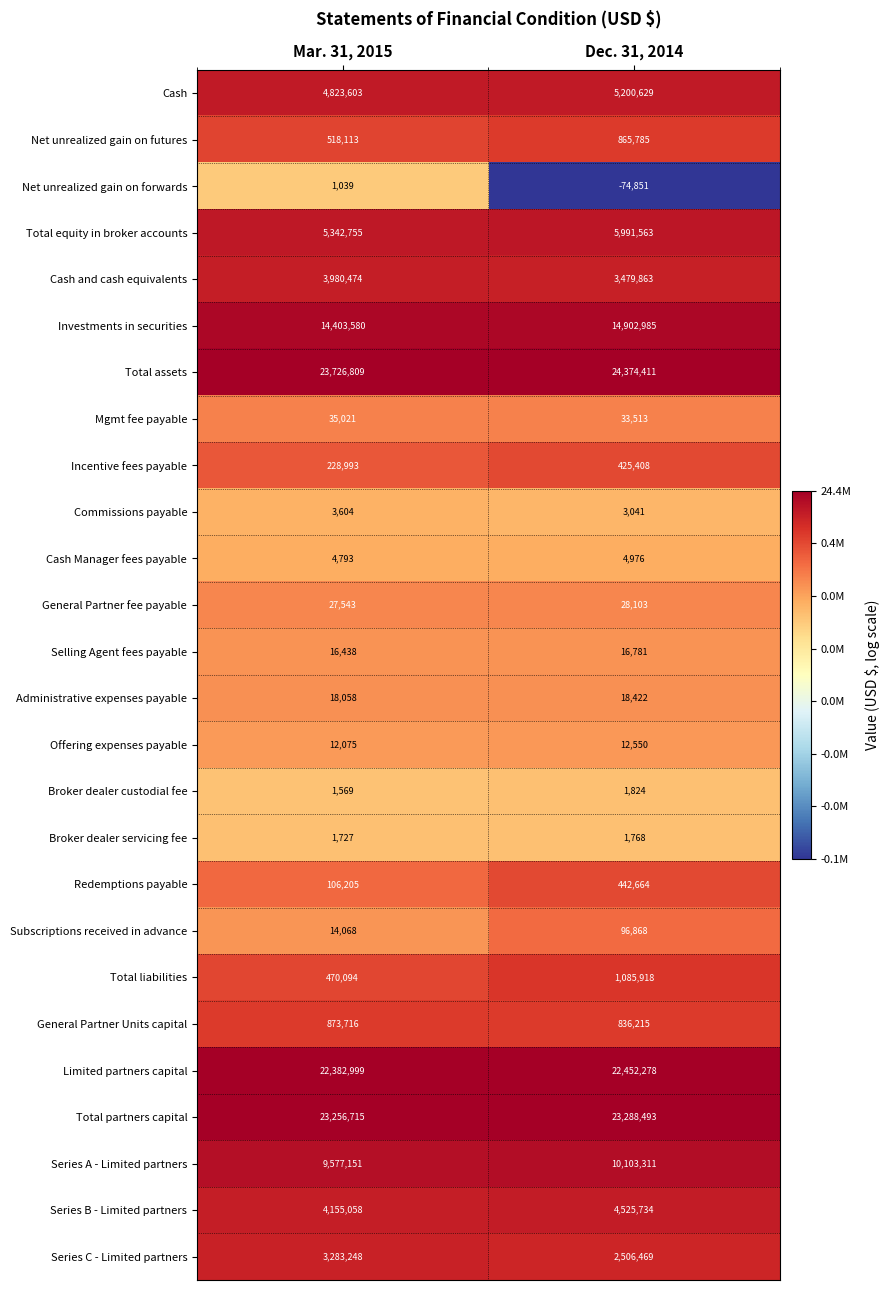

Which series changed the most between Mar. 31, 2015 and Dec. 31, 2014?

Series C - Limited partners